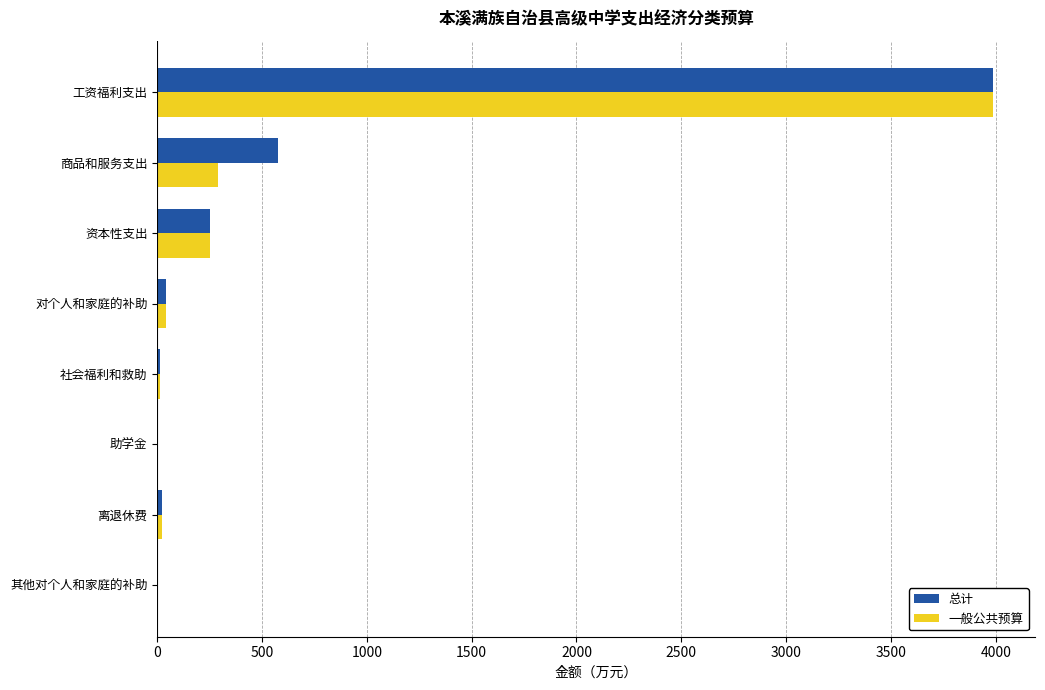

The value of 总计 at 工资福利支出 is 3987.8. True or false?

True